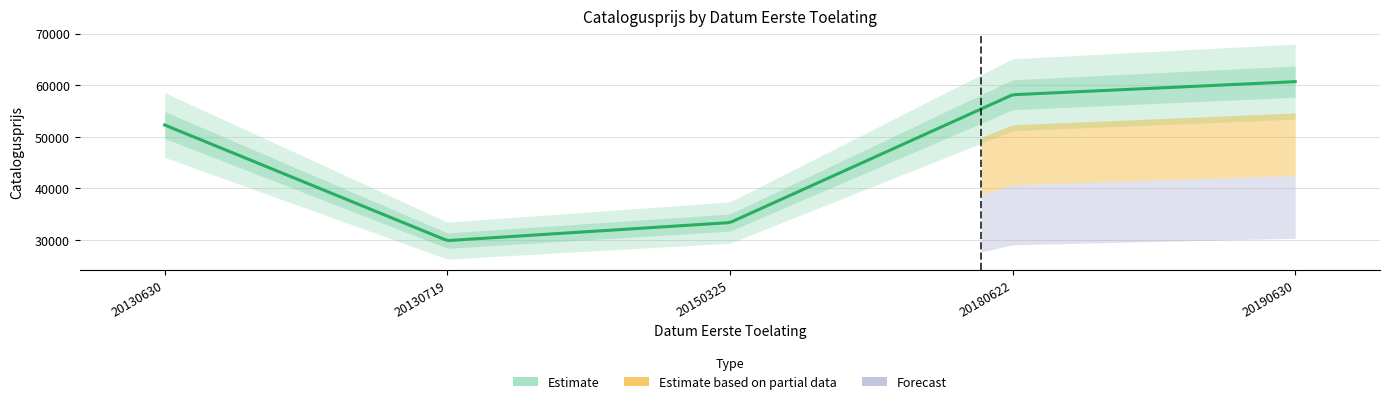

At which category does the chart reach its minimum across all series?

20130719